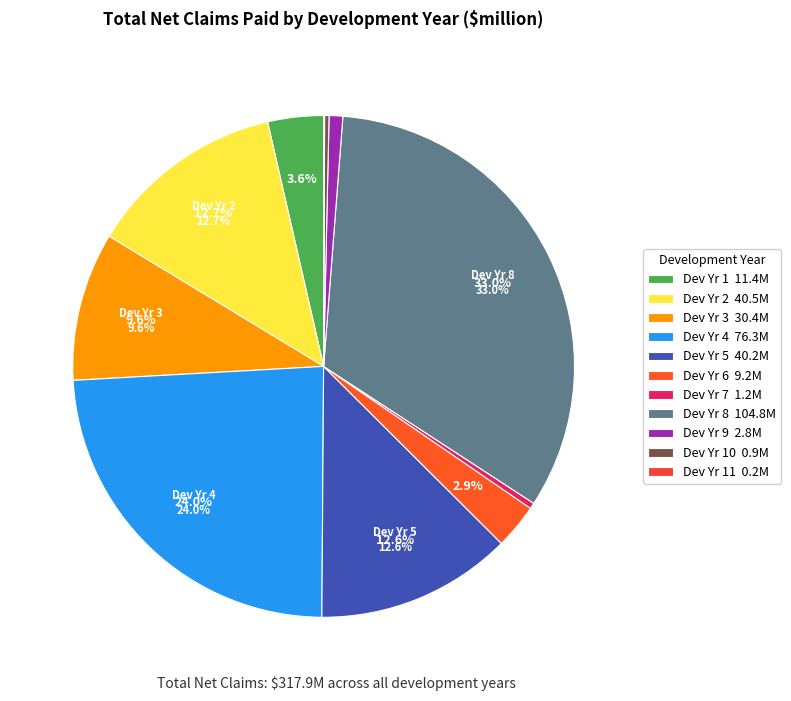

Count the number of slices in the pie.

11